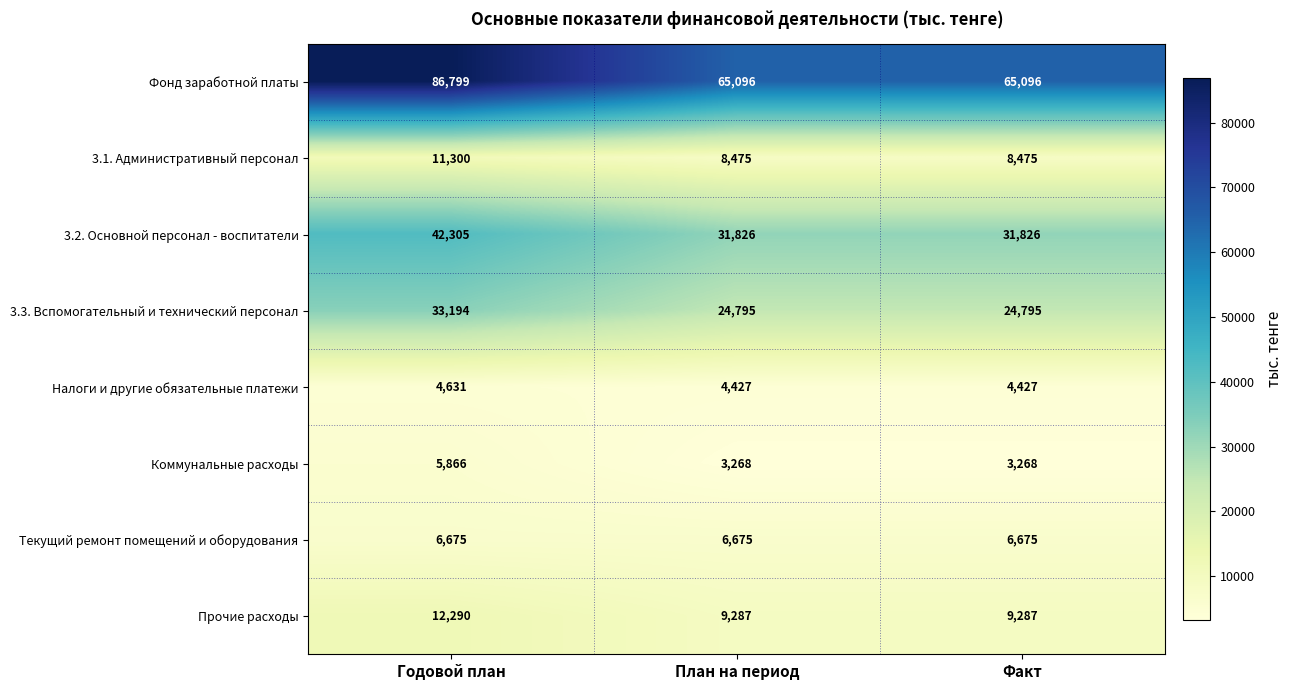

At which category is the sum across all series the highest?

Годовой план